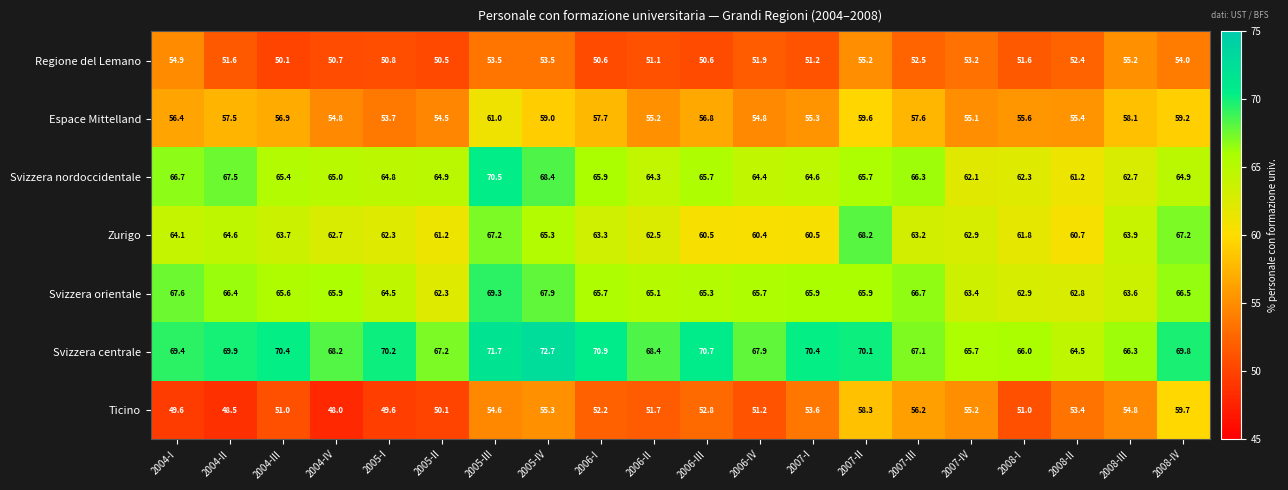

How many series are shown in this chart?

7